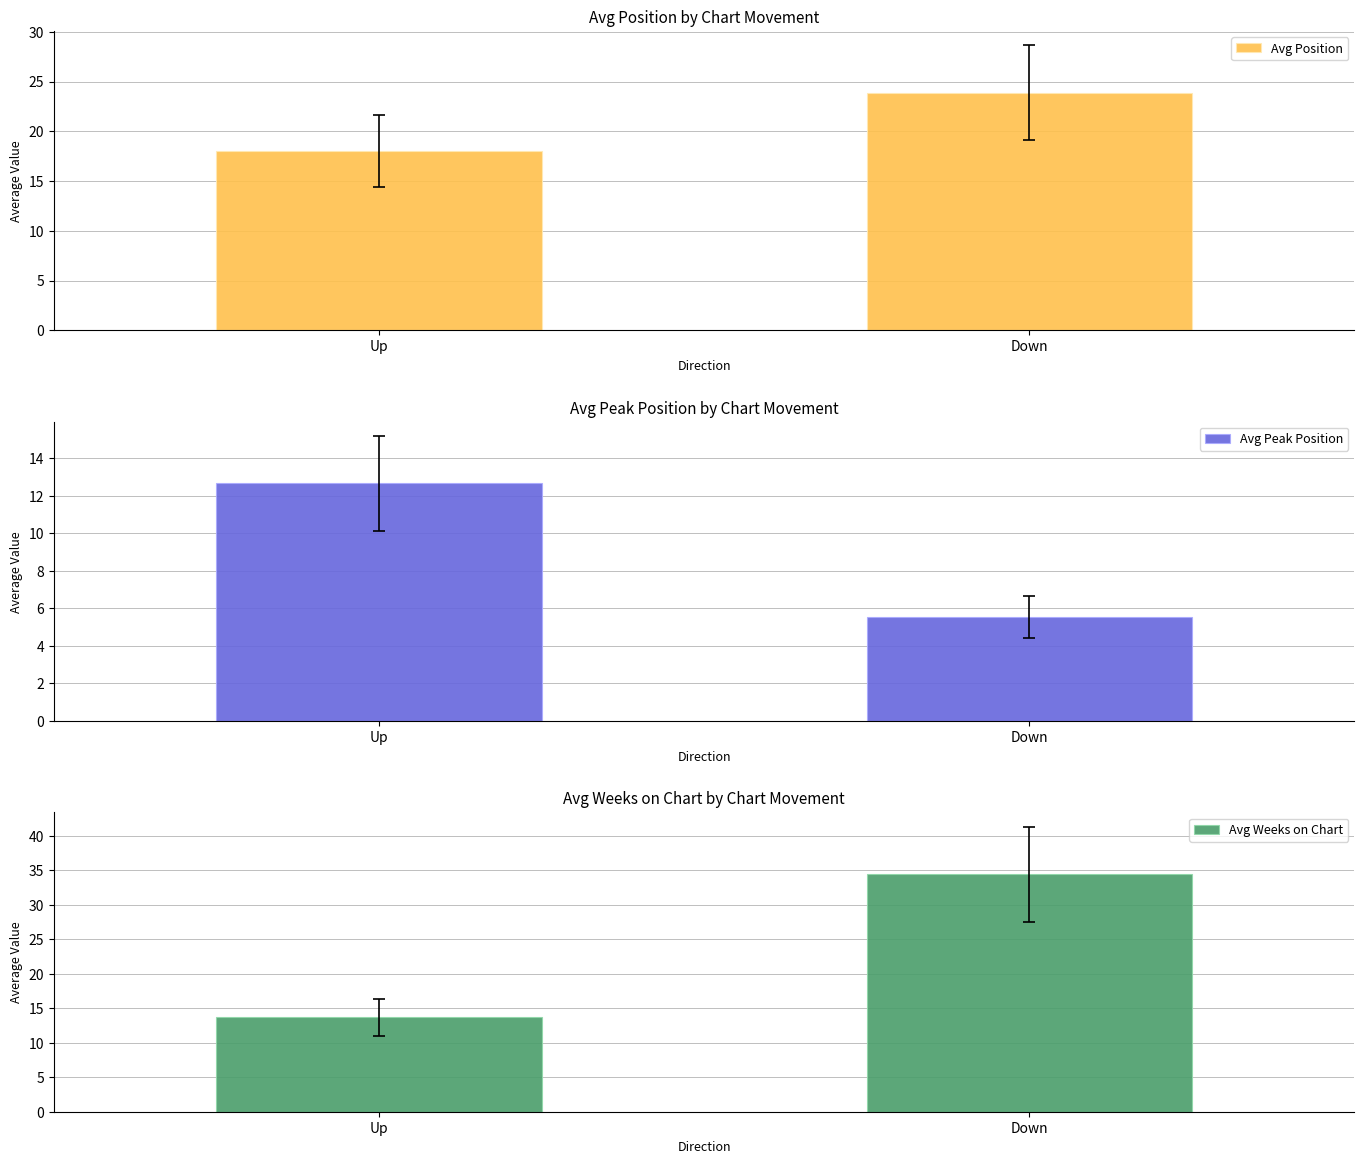

What is the value of the Avg Weeks on Chart bar at the 2nd from the left?

34.4